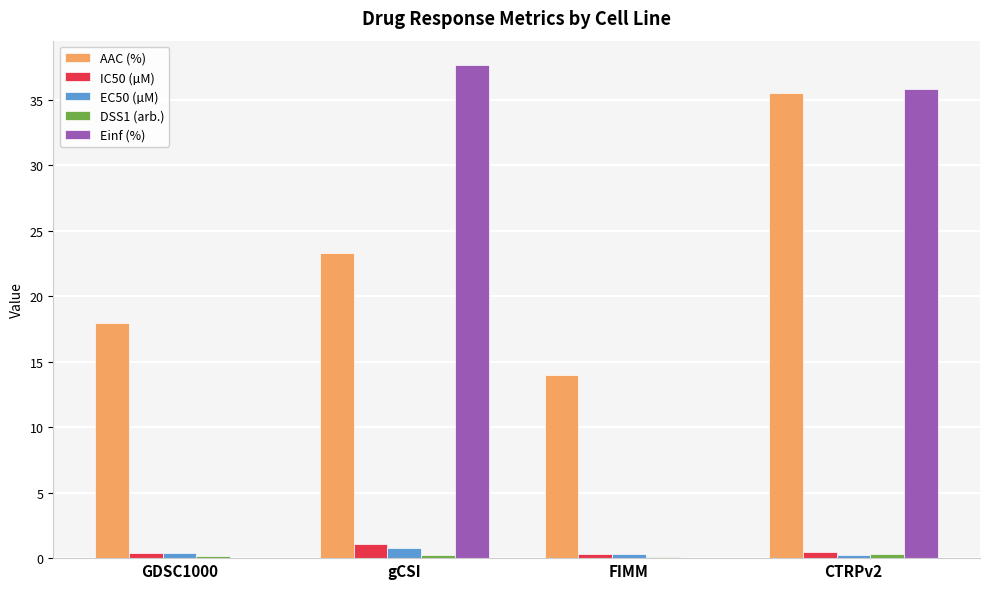

At which category is the sum across all series the highest?

CTRPv2